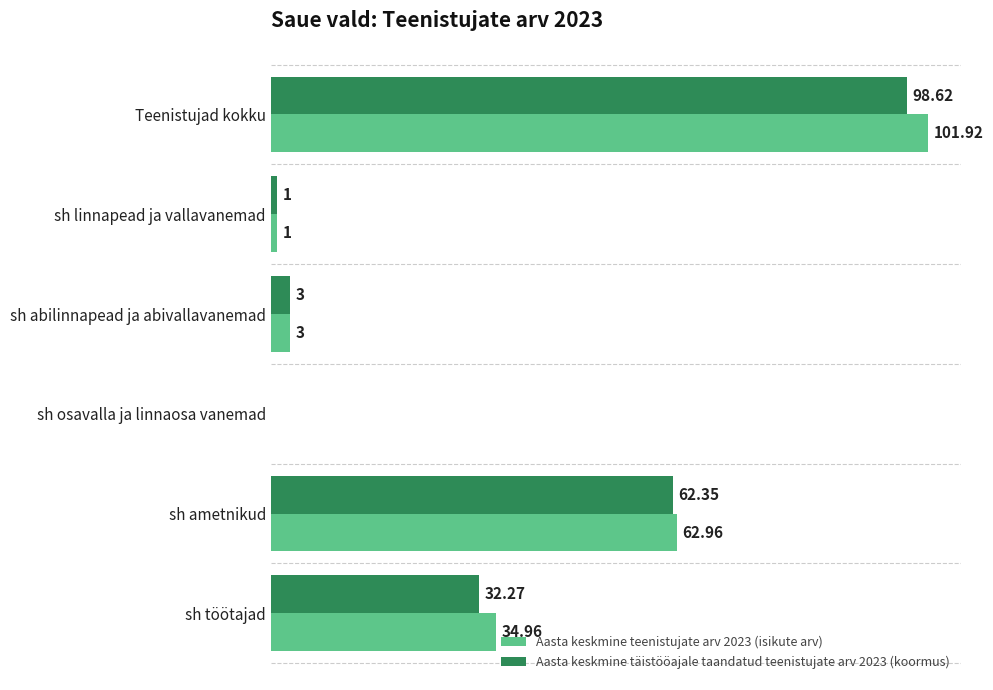

Between sh osavalla ja linnaosa vanemad and sh ametnikud, which series saw the biggest shift?

Aasta keskmine teenistujate arv 2023 (isikute arv)